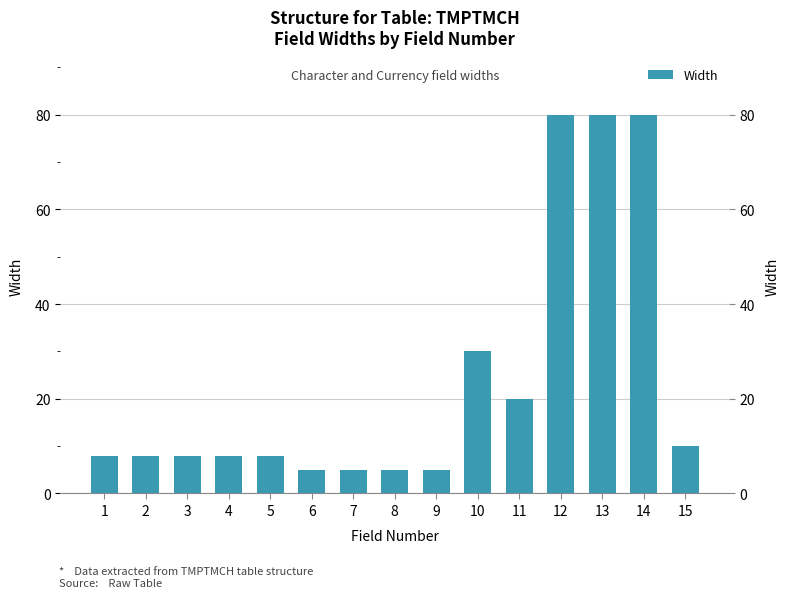

Rank the categories by value from highest to lowest.

12, 13, 14, 10, 11, 15, 1, 2, 3, 4, 5, 6, 7, 8, 9